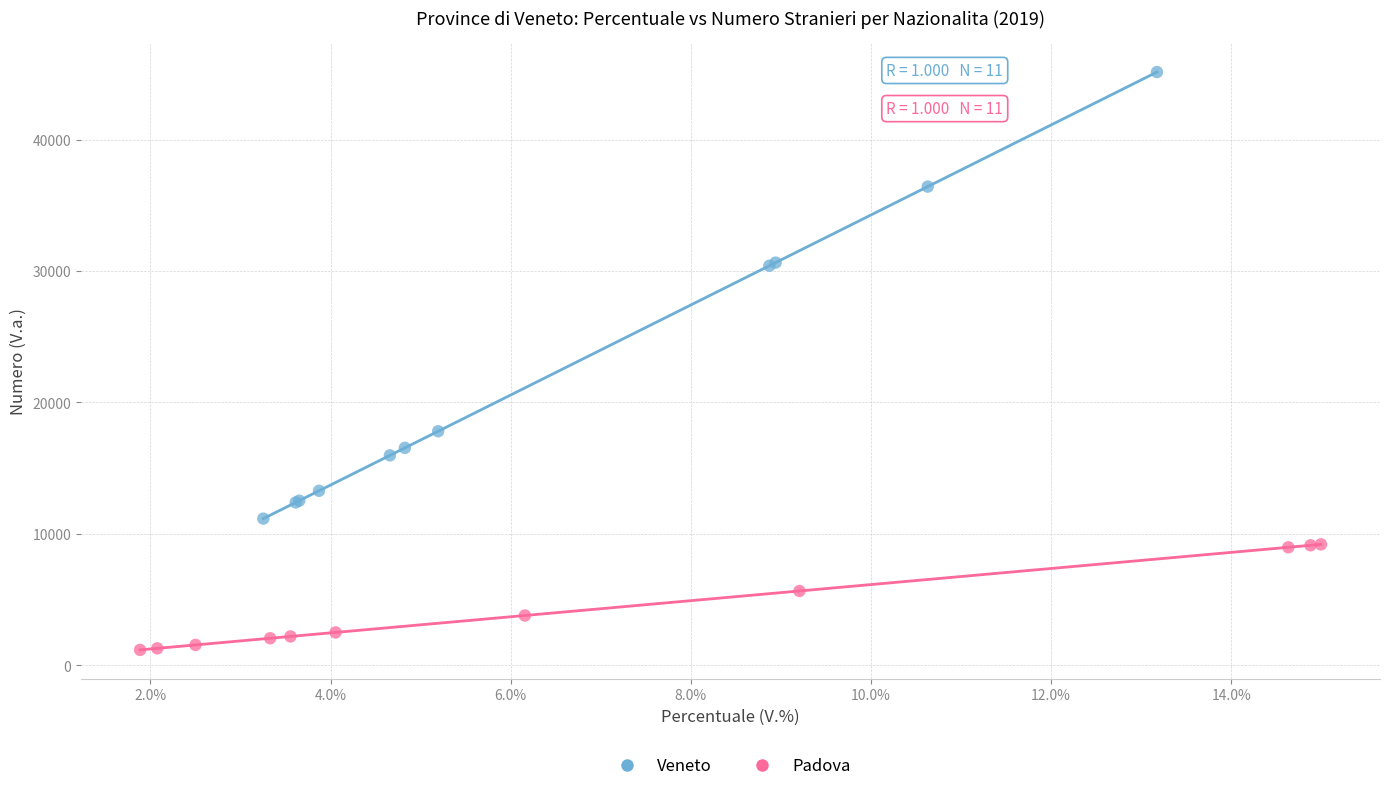

What are all the series names shown in the legend?

Veneto, Padova